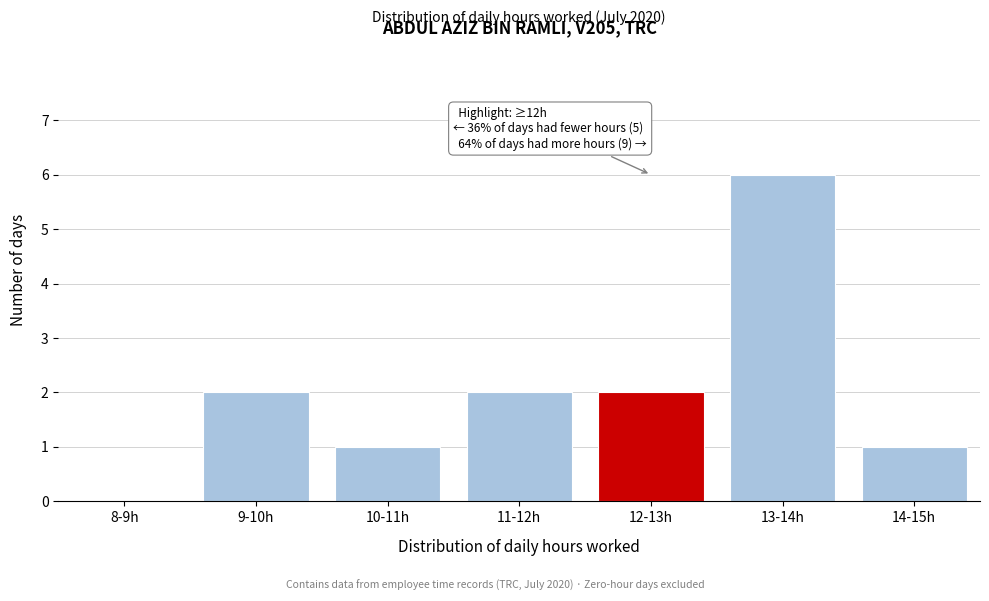

Reading left to right, what are all the values shown in this chart?

8-9h=0	9-10h=2	10-11h=1	11-12h=2	12-13h=2	13-14h=6	14-15h=1